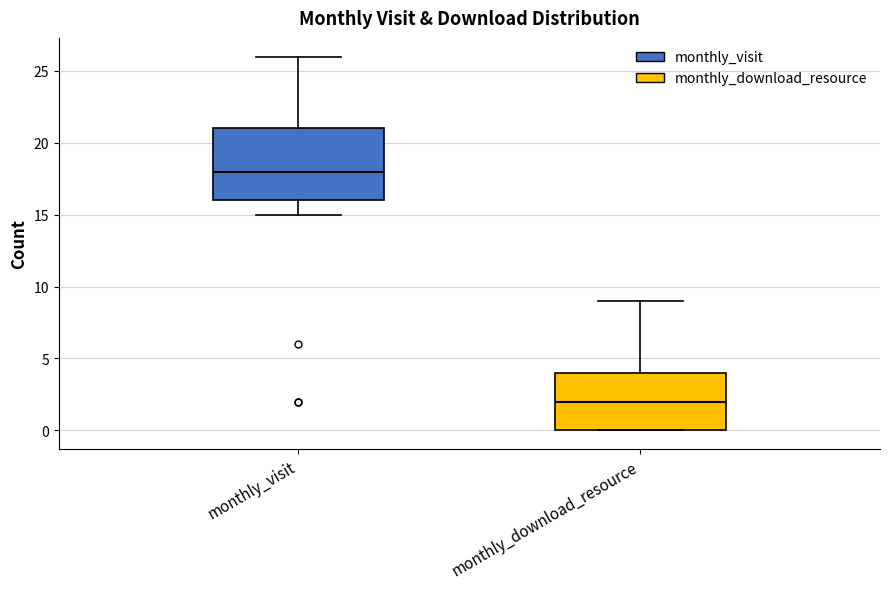

Reading left to right, transcribe this box plot: for each box, give where its median line is, the range the box spans, and where its two whiskers end, as read against the y-axis. The values are not printed on the chart, so give them approximately, as read against the axis.

monthly_visit: median 18, box 16 to 21, whiskers 15 to 26
monthly_download_resource: median 2, box 0 to 4, whiskers 0 to 9